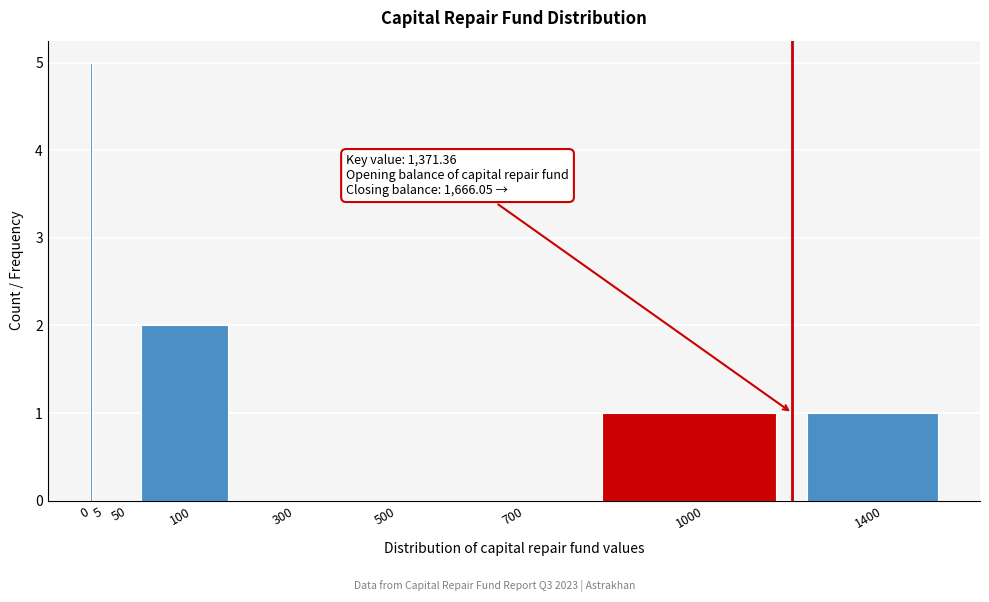

Reading right to left, what are all the values shown in this chart?

1400=1	1000=1	700=0	500=0	300=0	100=2	50=0	5=0	0=5